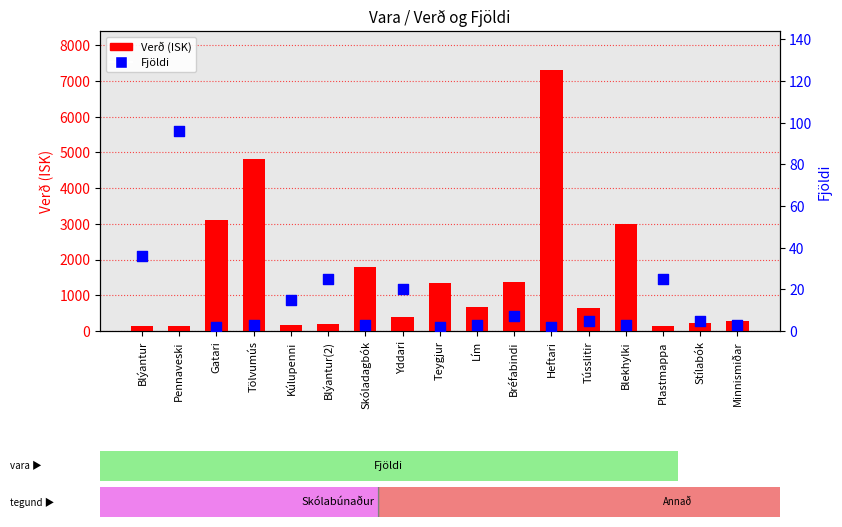

At how many categories does at least one series exceed 106?

17